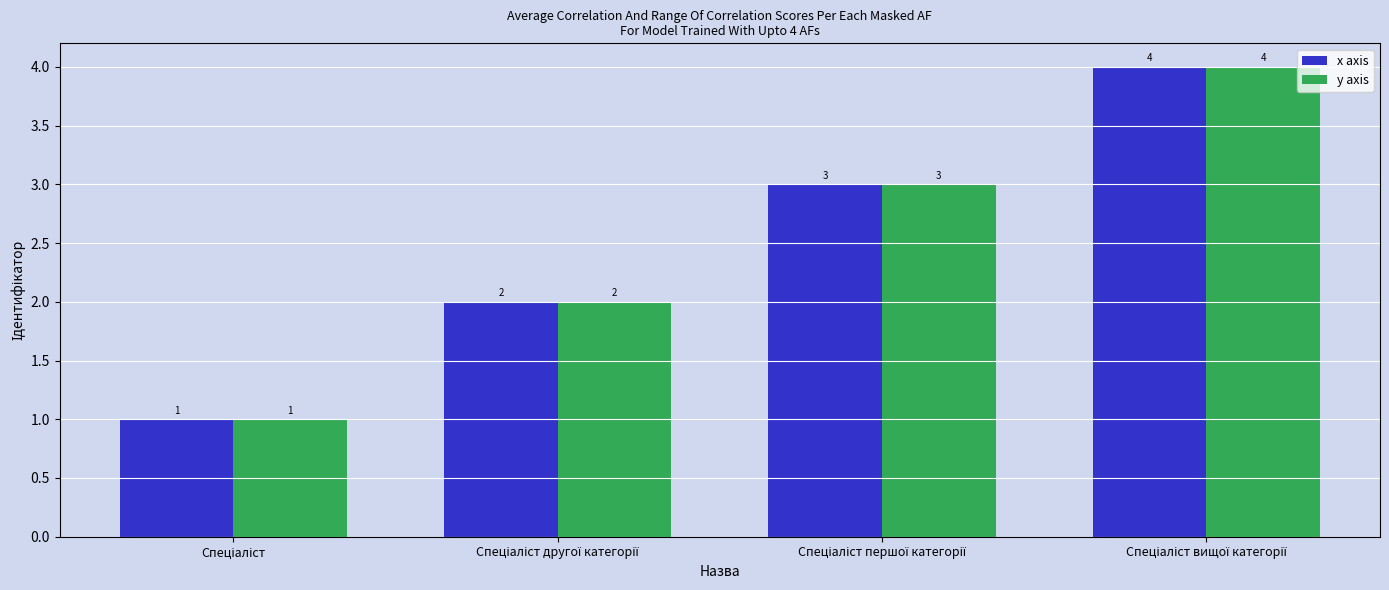

What is the value of the x axis bar at the 2nd from the left?

2